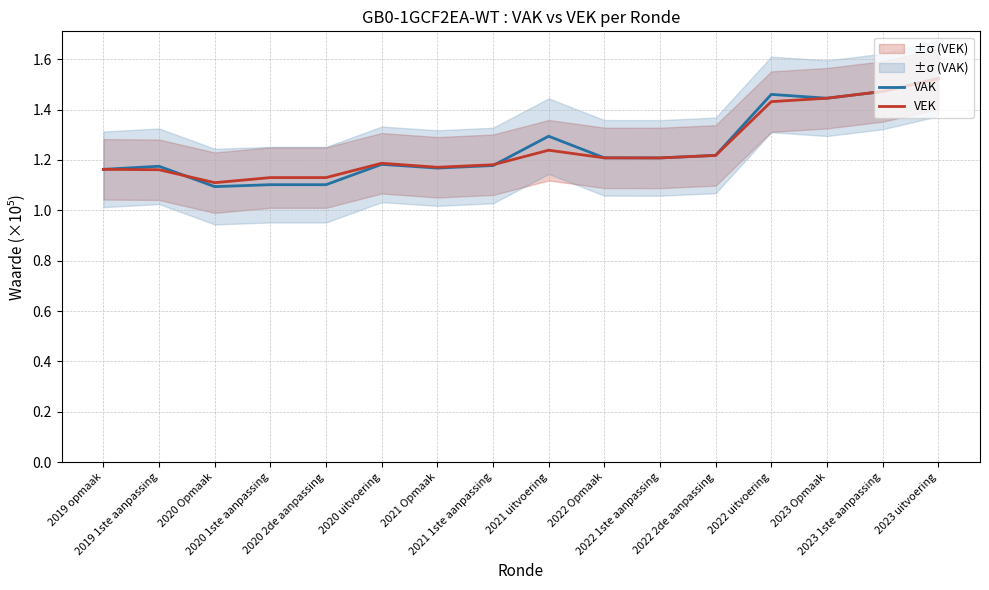

What is the sum of all VEK values?

20.0